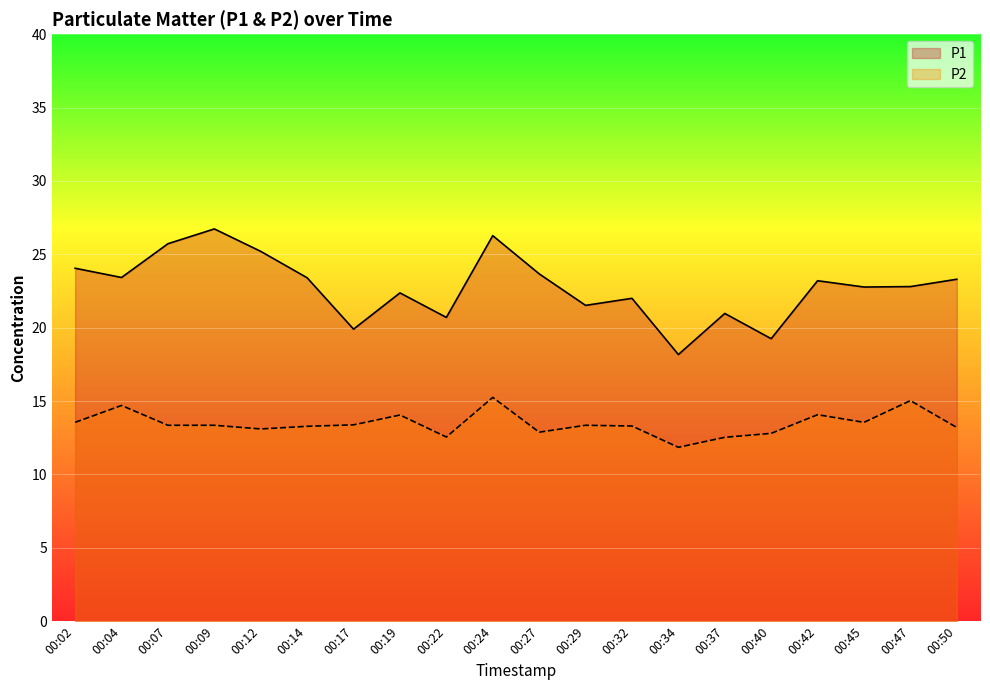

Is it true that P1 equals 10.6 at 00:45?

False